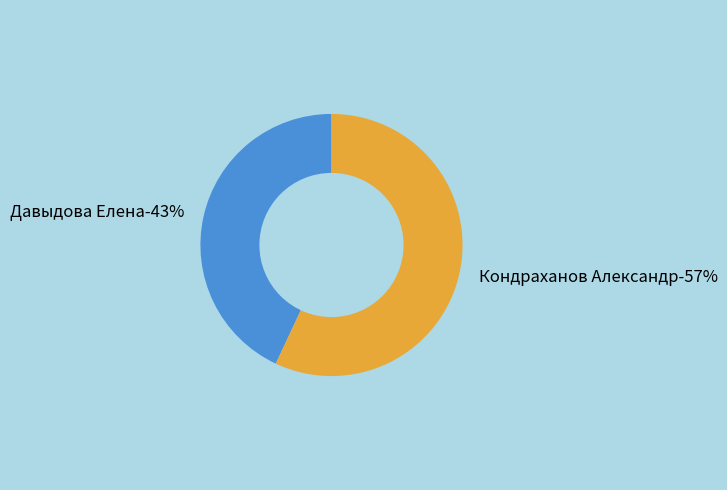

What percentage do Кондраханов Александр and Давыдова Елена together represent?

100.0%